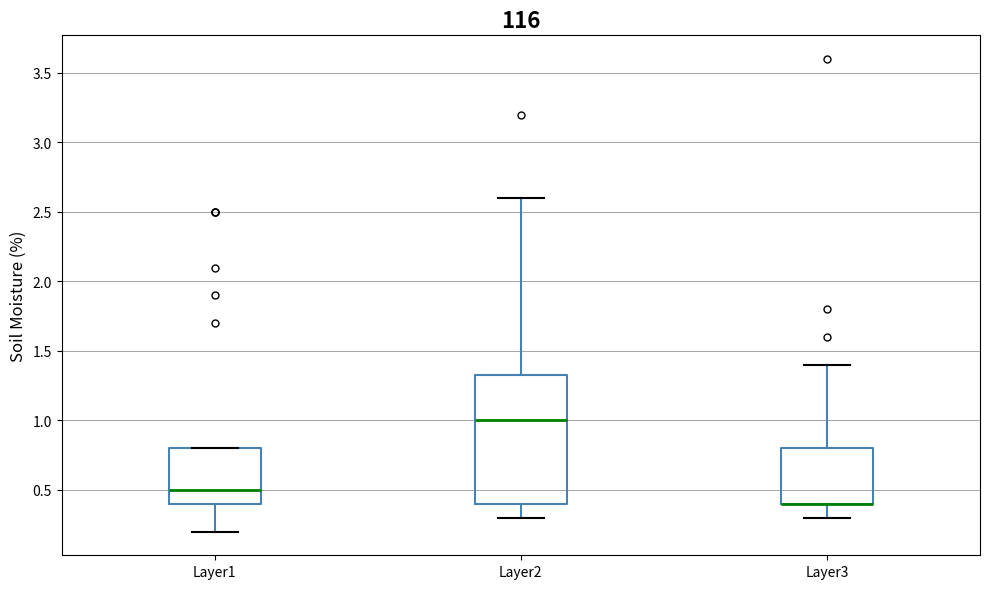

Reading left to right, read every box against the y-axis: the position of its median line, the range the box covers, and the ends of its whiskers. The values are not printed on the chart, so give them approximately, as read against the axis.

Layer1: median 0.50, box 0.40 to 0.80, whiskers 0.20 to 0.80
Layer2: median 1.00, box 0.40 to 1.35, whiskers 0.30 to 2.60
Layer3: median 0.40 (drawn on the box's lower edge), box 0.40 to 0.80, whiskers 0.30 to 1.40